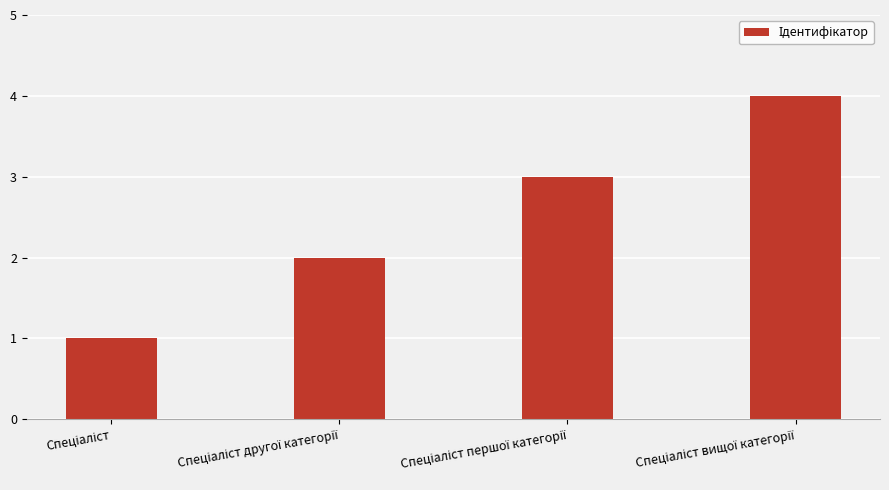

What is the maximum value shown in the chart?

4